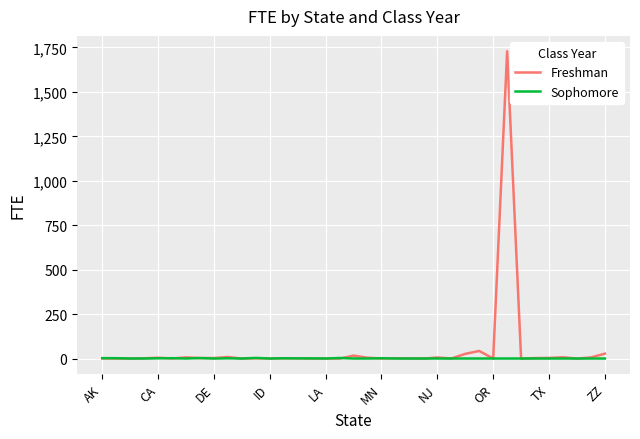

What is the difference between the second highest and second lowest values in the Sophomore series?

2.8